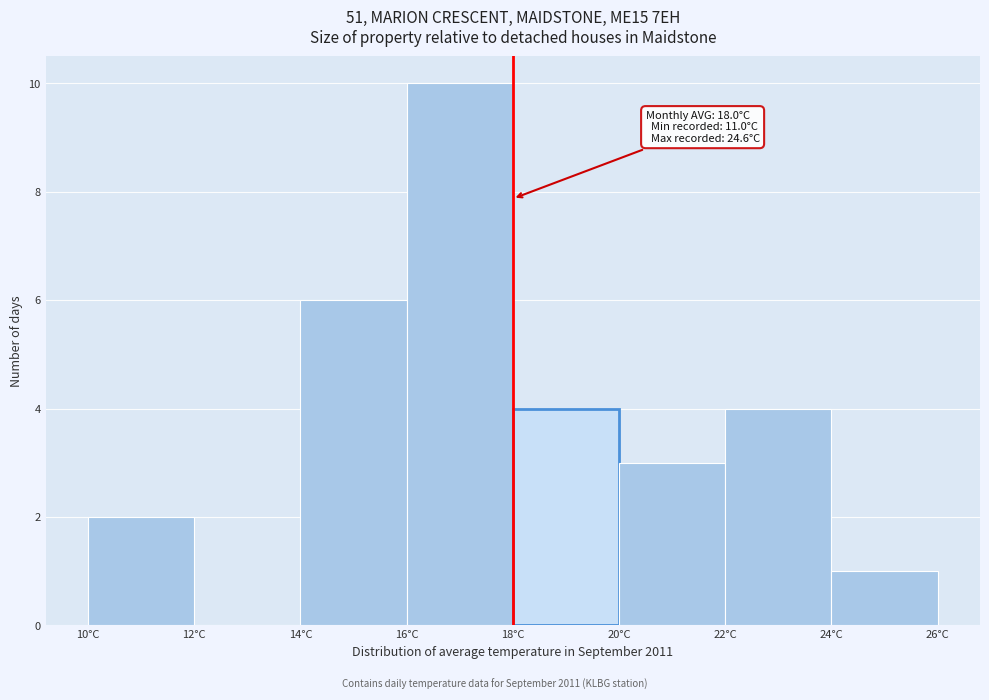

Which range on the x-axis has the tallest bar?

16 to 18